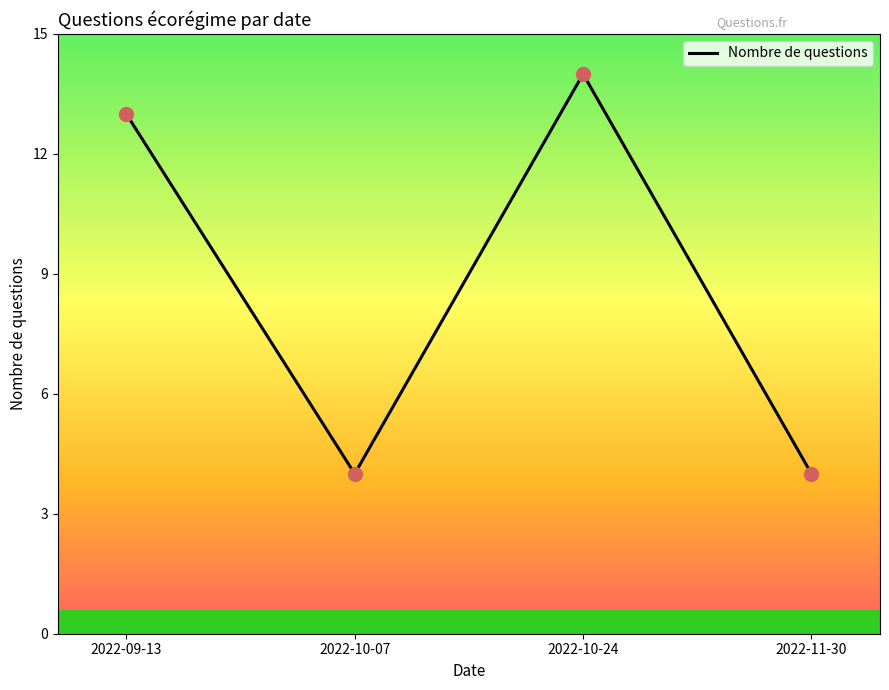

What is the change in value from 2022-09-13 to 2022-10-07?

-9